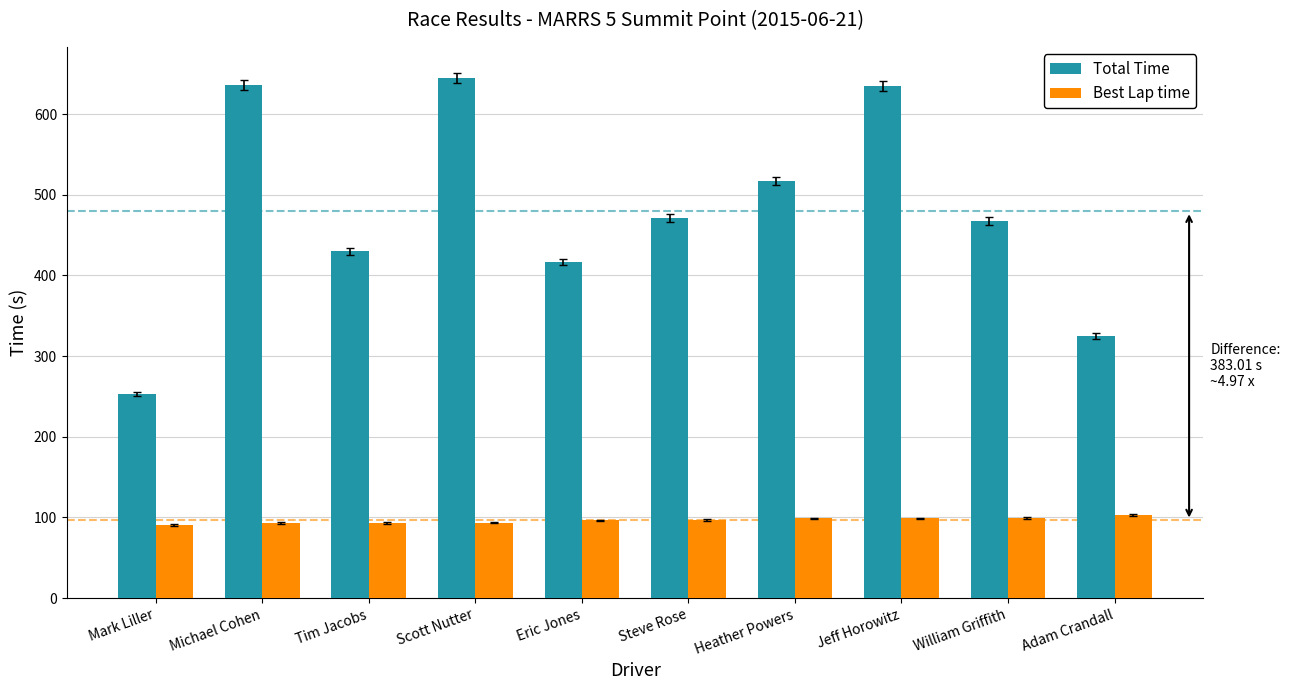

What is the value of the Best Lap time bar at the 1st from the left?

90.4